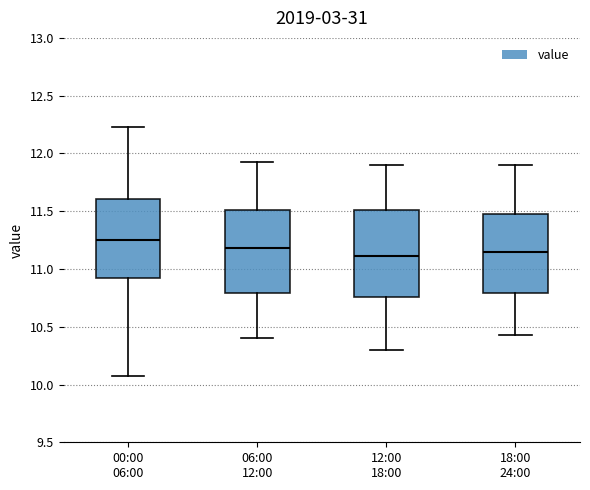

Reading left to right, transcribe this box plot: for each box, give where its median line is, the range the box spans, and where its two whiskers end, as read against the y-axis. The values are not printed on the chart, so give them approximately, as read against the axis.

00:00 06:00: median 11.25, box 10.90 to 11.60, whiskers 10.05 to 12.25
06:00 12:00: median 11.20, box 10.80 to 11.50, whiskers 10.40 to 11.95
12:00 18:00: median 11.10, box 10.75 to 11.50, whiskers 10.30 to 11.90
18:00 24:00: median 11.15, box 10.80 to 11.50, whiskers 10.45 to 11.90